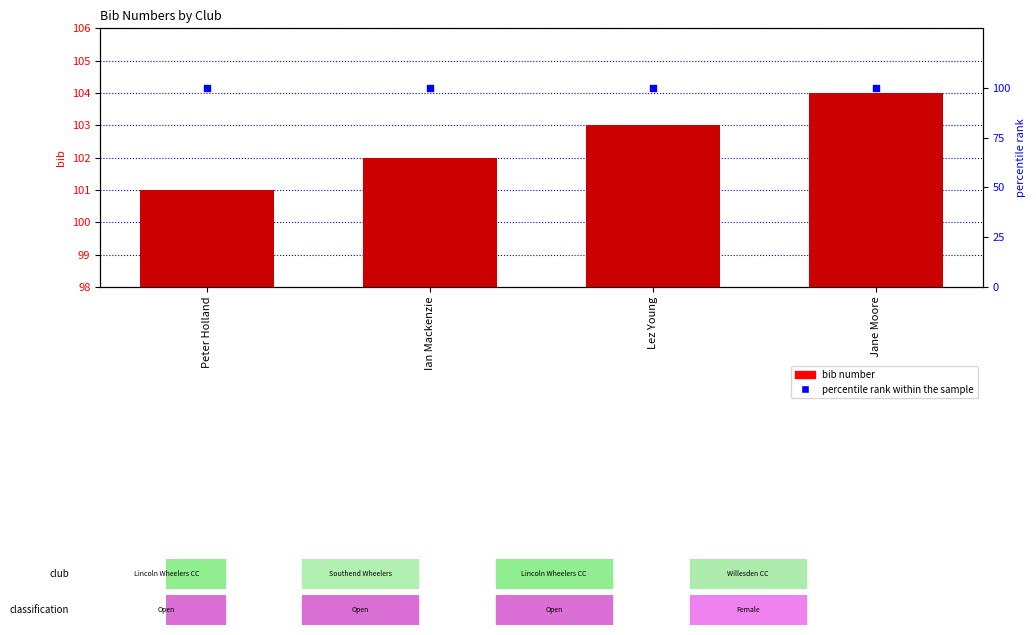

Which series reaches the maximum Y coordinate?

bib number